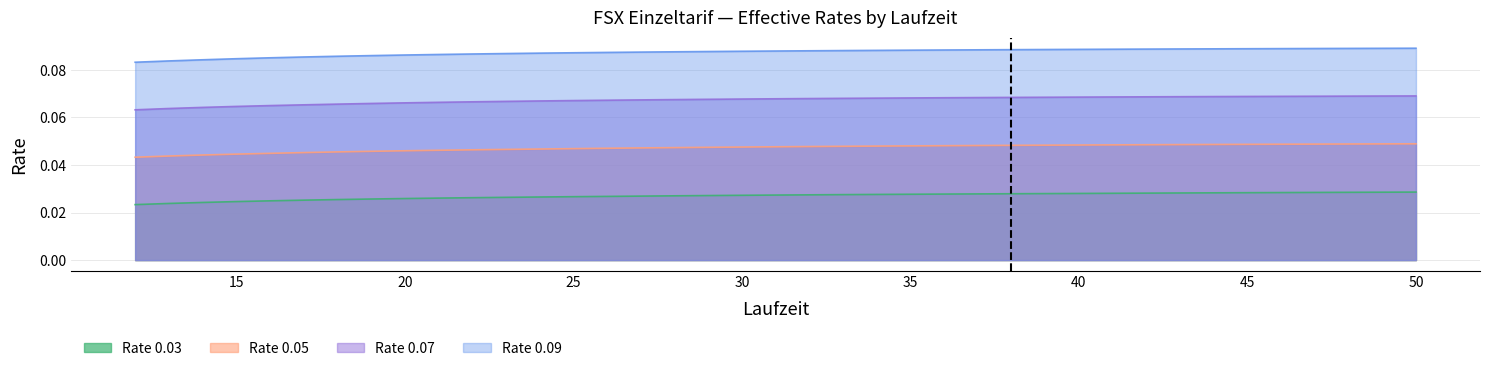

Does the chart display data point markers on the line(s)?

No